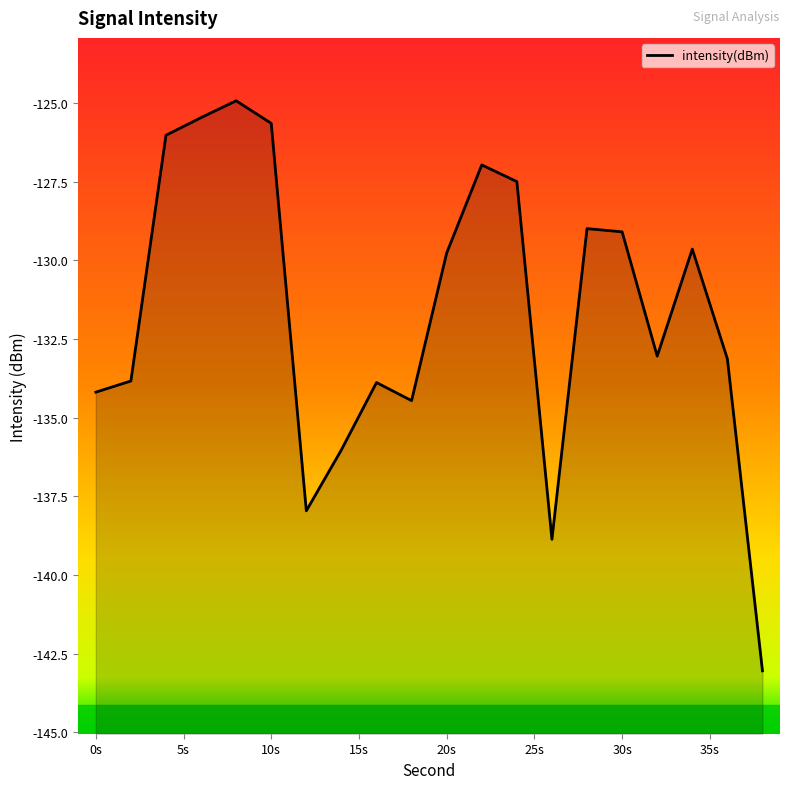

Reading right to left, list all the values displayed in this chart.

-143.1	-133.1	-129.6	-133.0	-129.1	-129.0	-138.9	-127.5	-127.0	-129.8	-134.5	-133.9	-136.0	-138.0	-125.6	-124.9	-125.5	-126.0	-133.8	-134.2